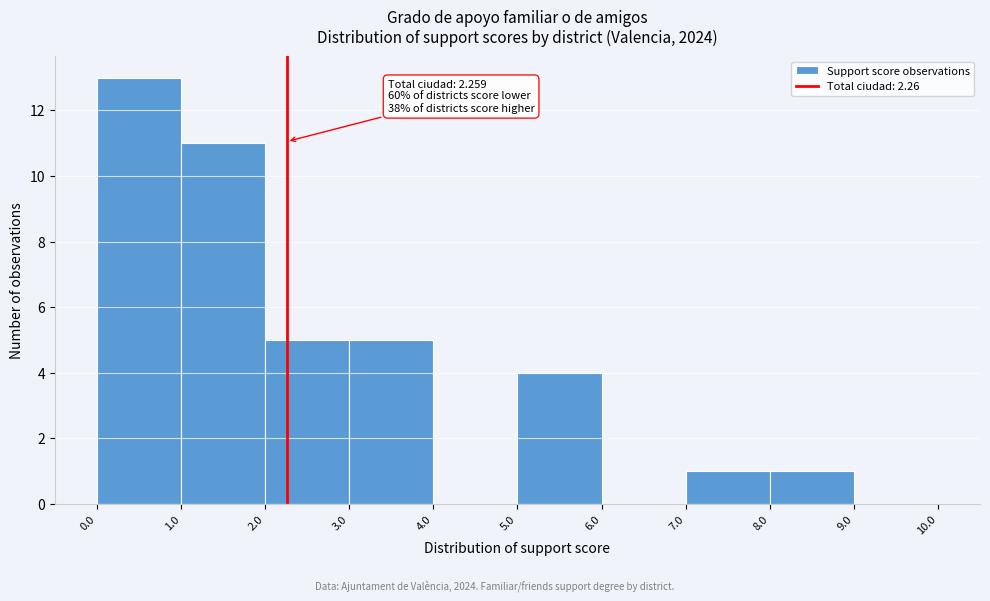

Which range on the x-axis has the tallest bar?

0.0 to 1.0